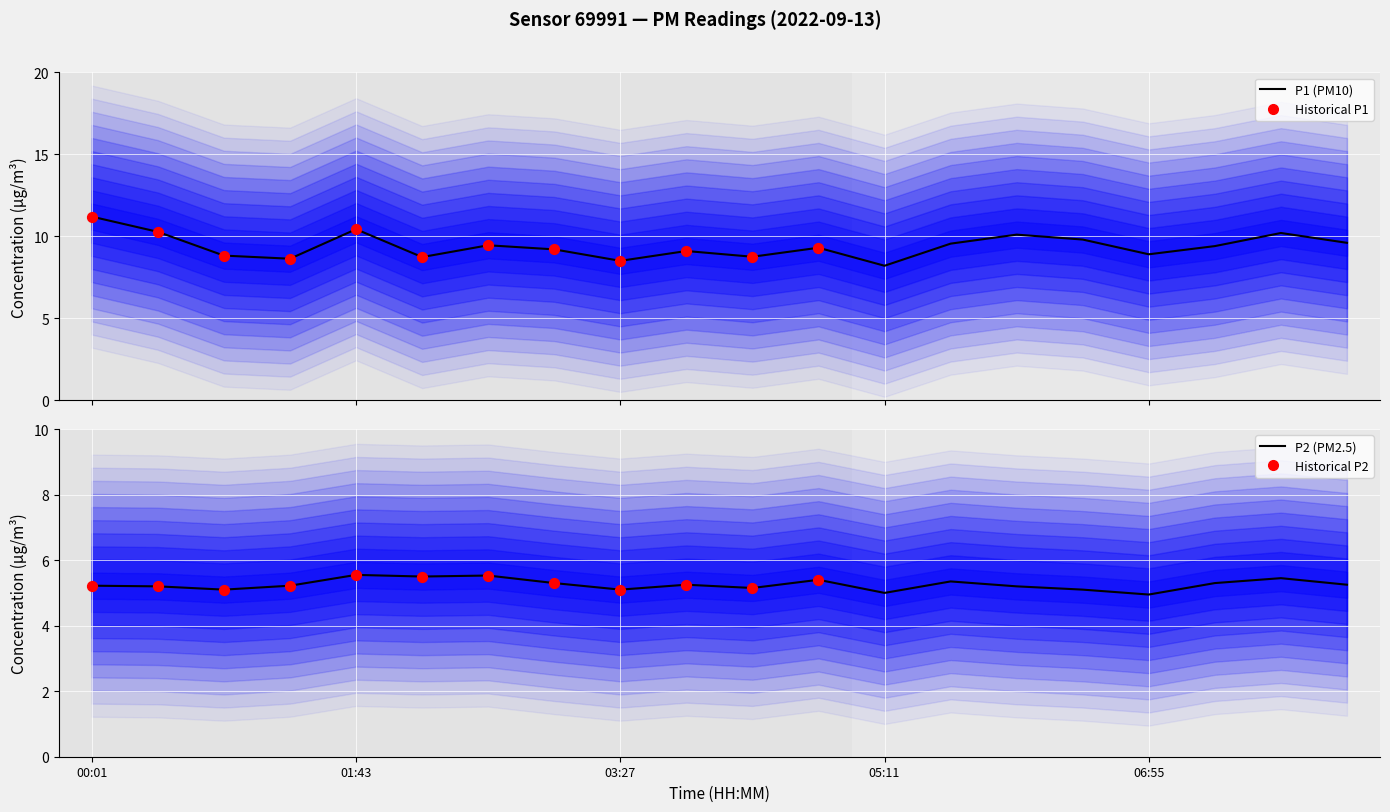

Is the value of P1 at 02:35 greater than the value of P2 at 01:17?

Yes